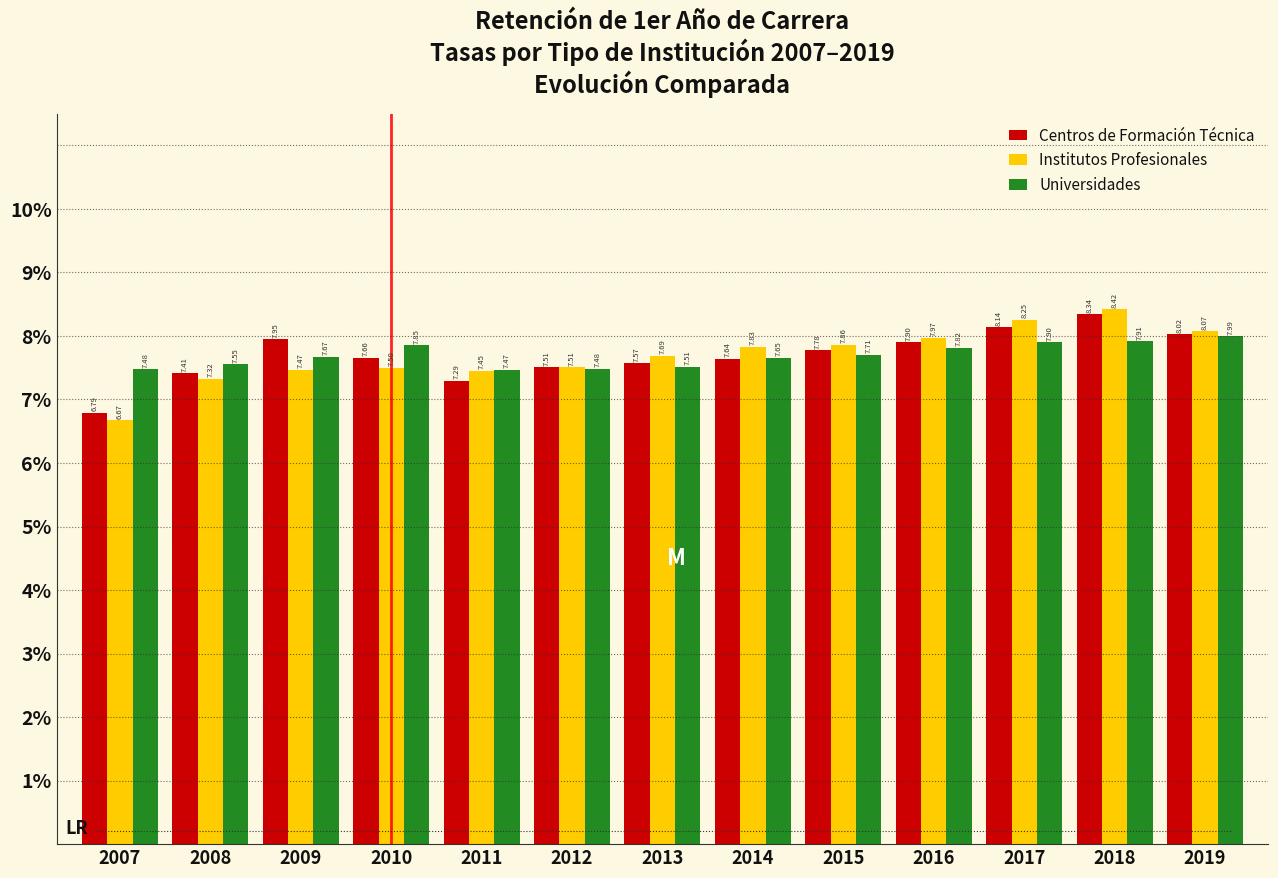

Are the bars grouped side by side (vs. stacked)?

Yes